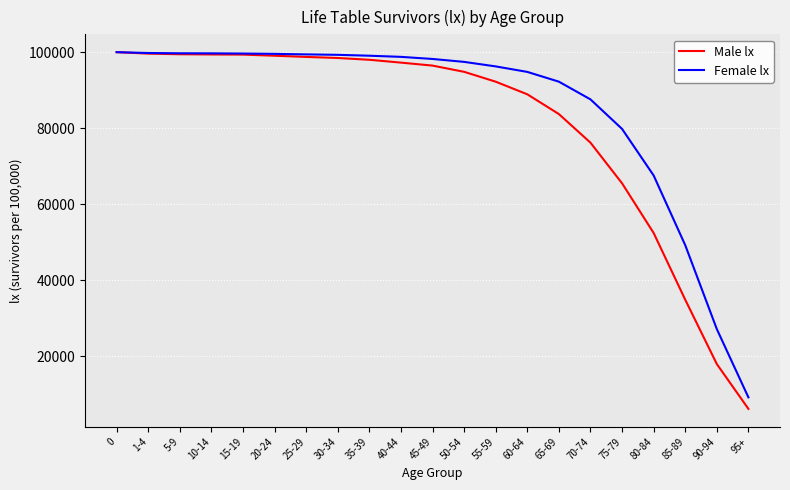

Where is Female lx nearest to the value 54574?

85-89